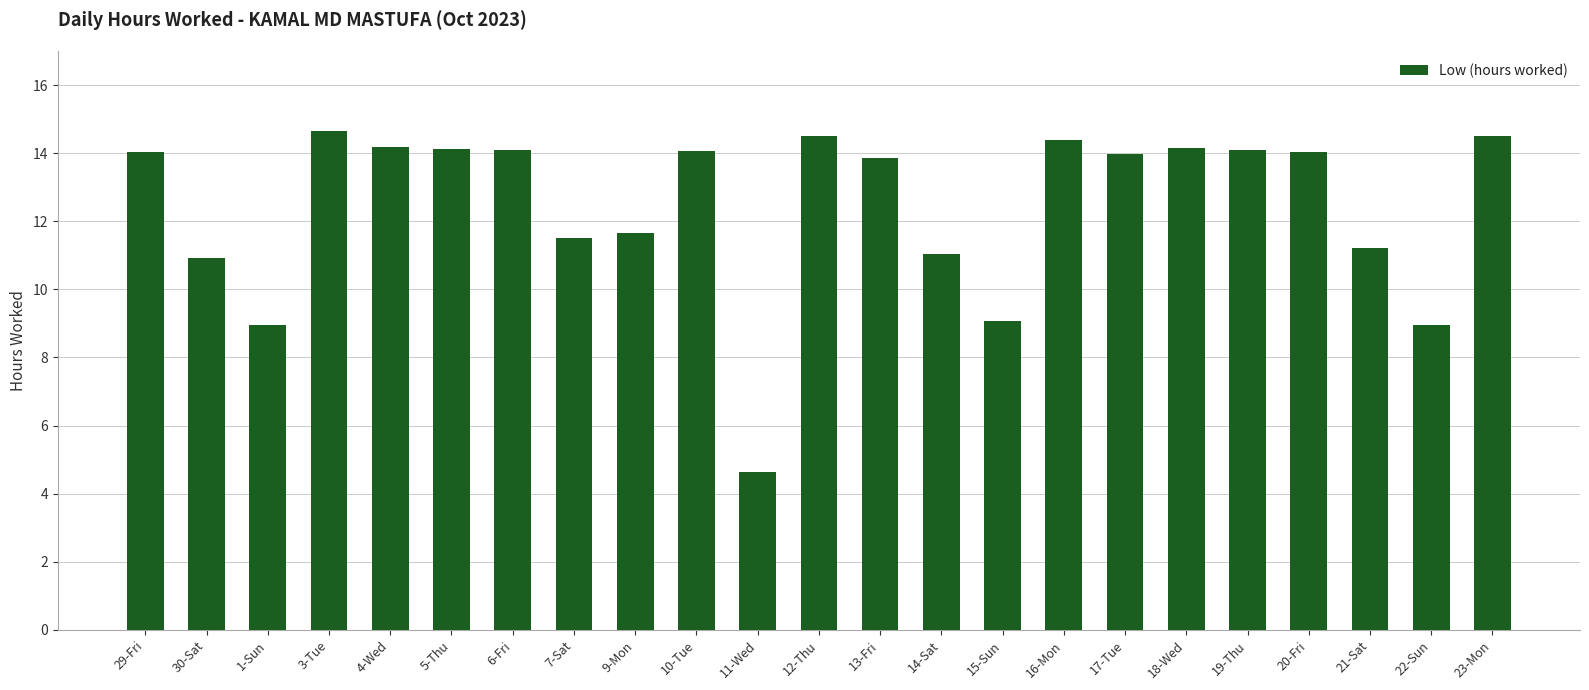

What is the maximum value shown in the chart?

14.7